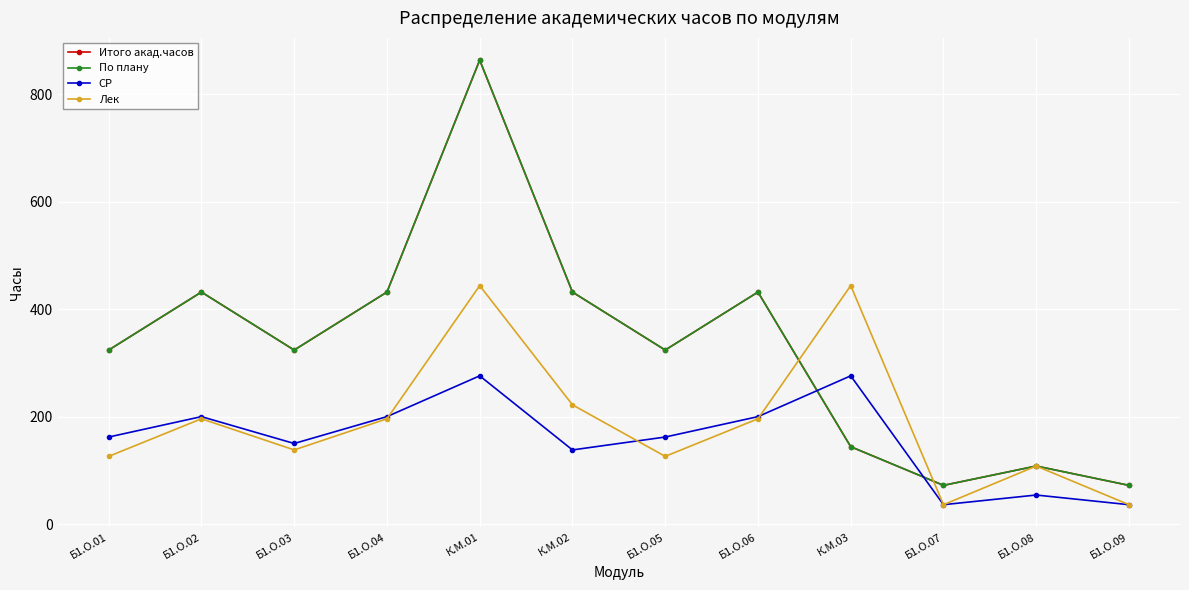

Is this an area chart (filled region under the line)?

No